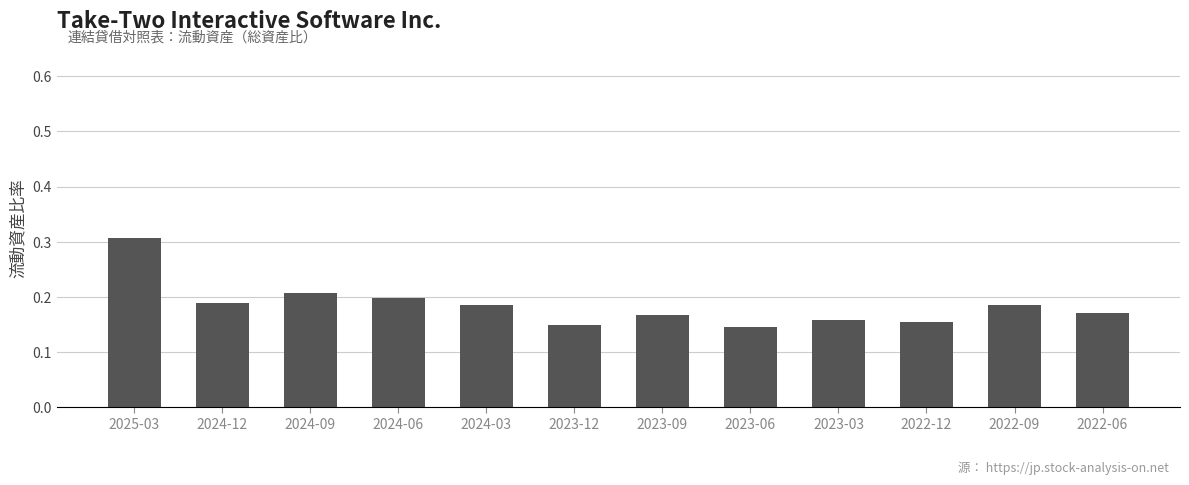

What is the sum of all values?

2.2